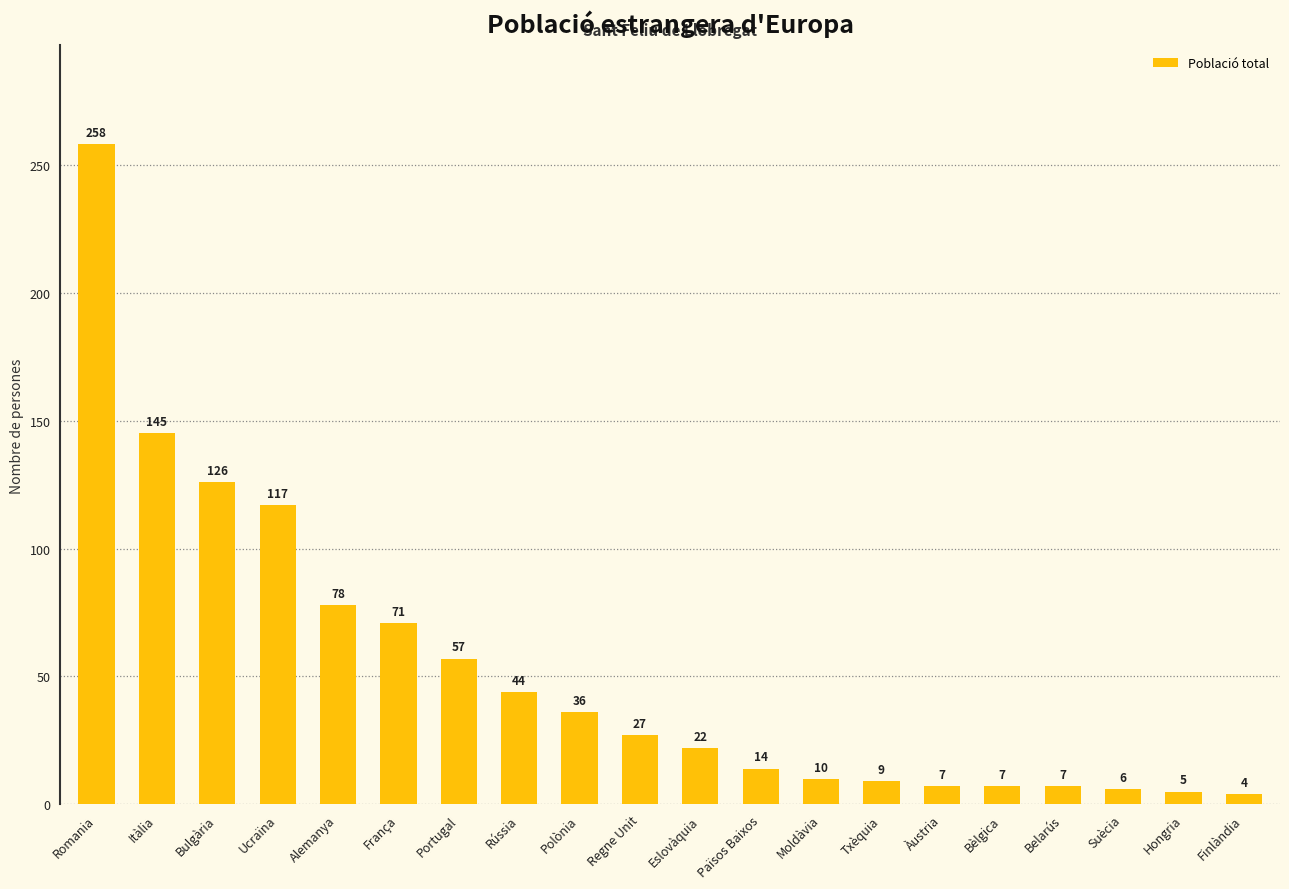

Does the chart contain stacked bars?

No